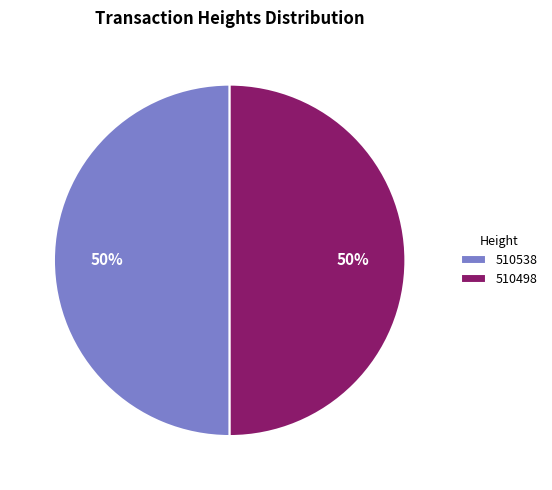

Combined, do 510538 and 510498 account for over 50%?

Yes